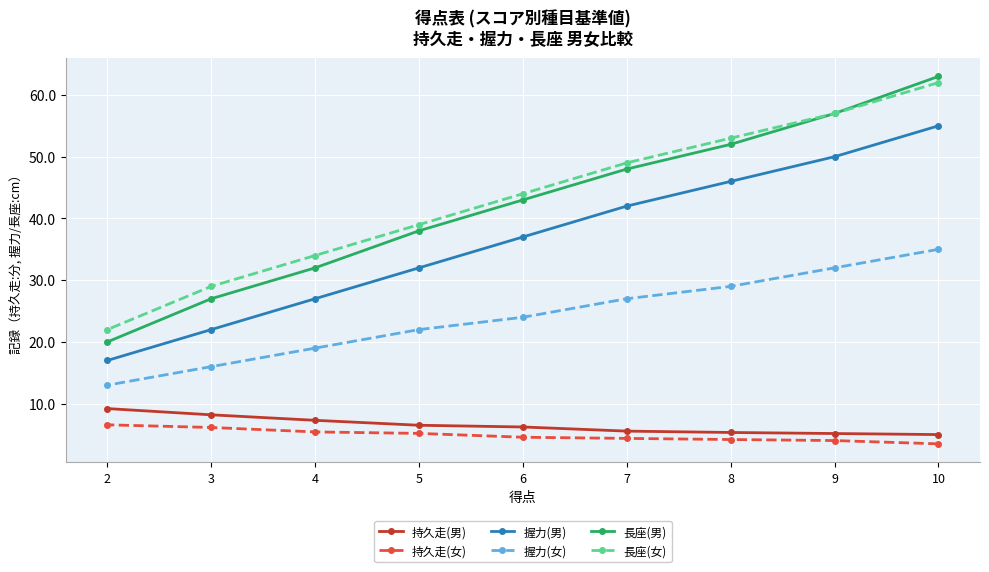

Is the value of 握力(男) at 6 greater than the value of 持久走(女) at 8?

Yes